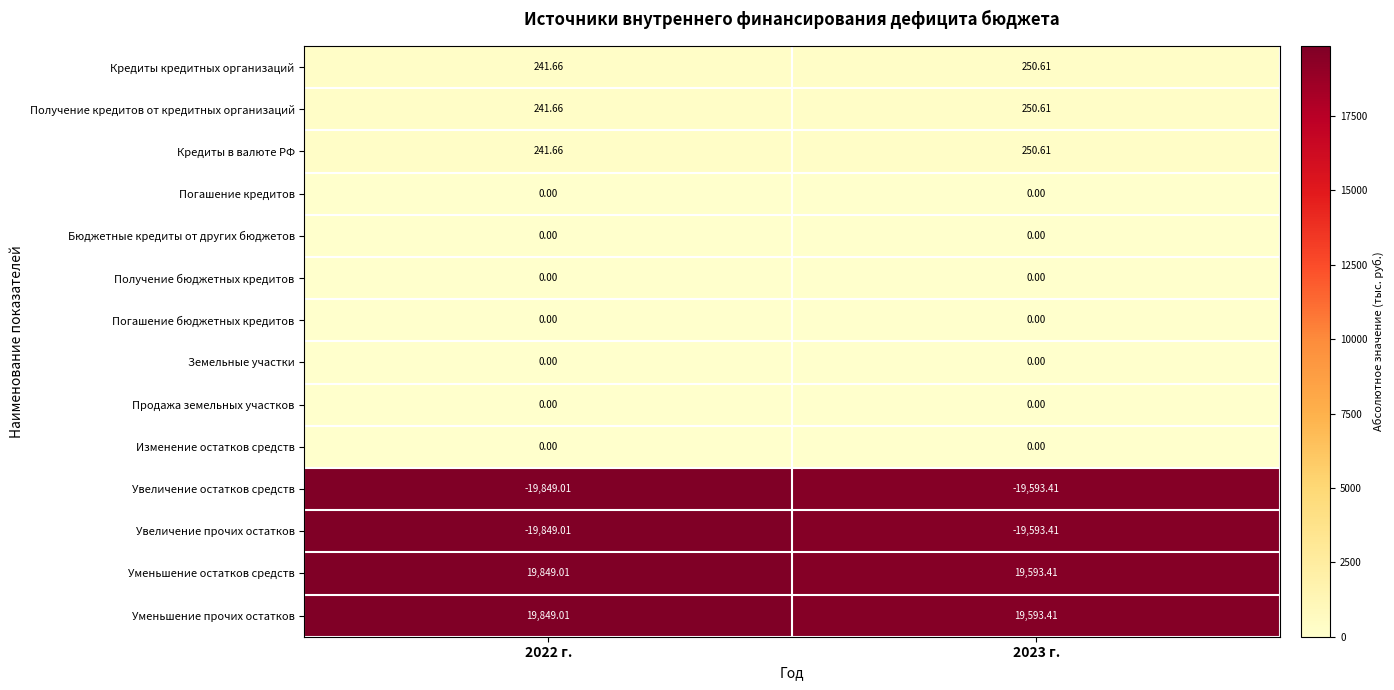

What is the difference between the highest and lowest values at 2022 г.?

39698.0